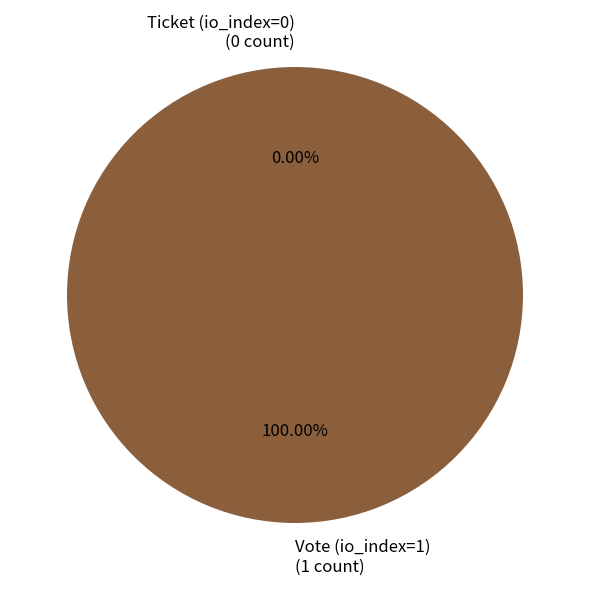

The Ticket (io_index=0) slice represents 14% of the pie. True or false?

False